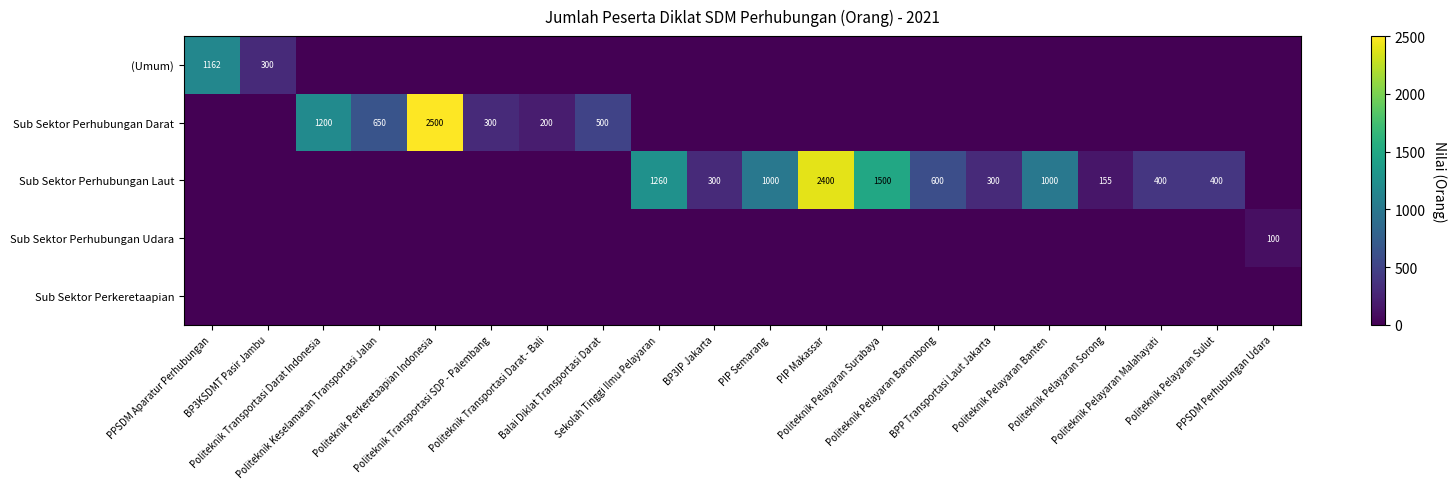

Which series has the widest spread of values?

Sub Sektor Perhubungan Darat